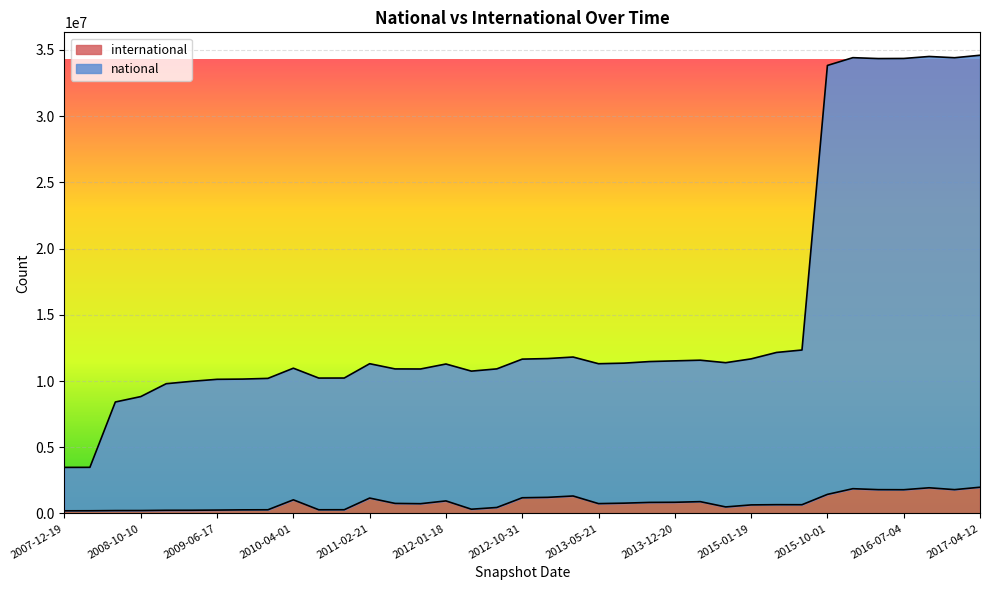

Rank the series at 2008-04-01 from highest to lowest value.

national, international